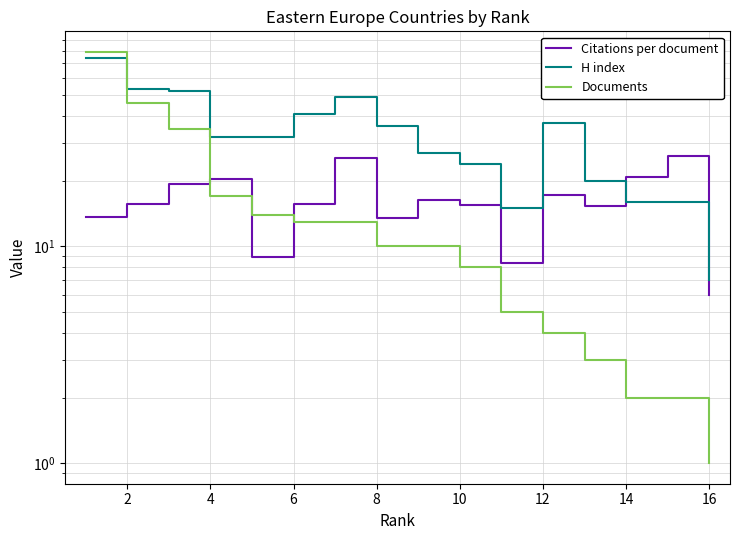

What is the difference between the second highest and second lowest values in the Documents series?

44.0